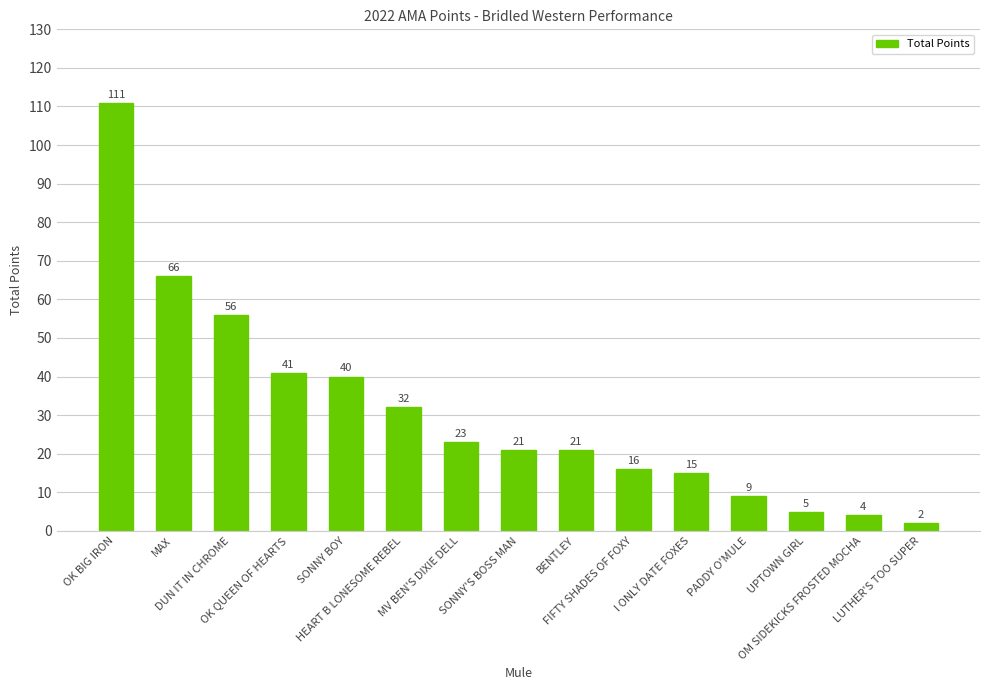

Read the value at BENTLEY, to the nearest 5.

20